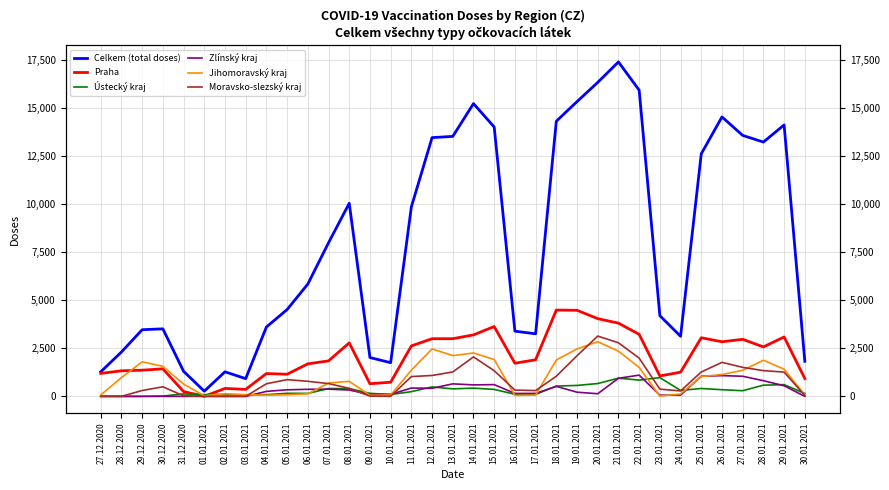

How many times do Moravsko-slezský kraj and Zlínský kraj cross each other?

3